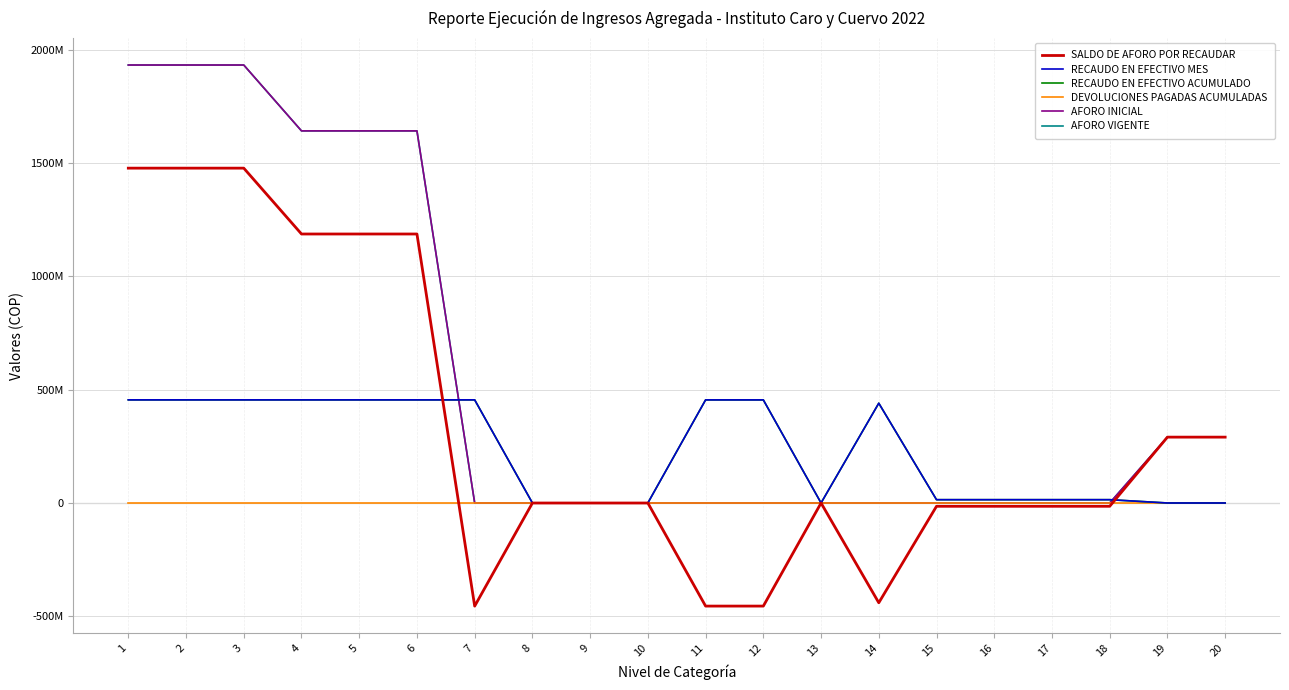

Does the chart have visible grid lines?

Yes